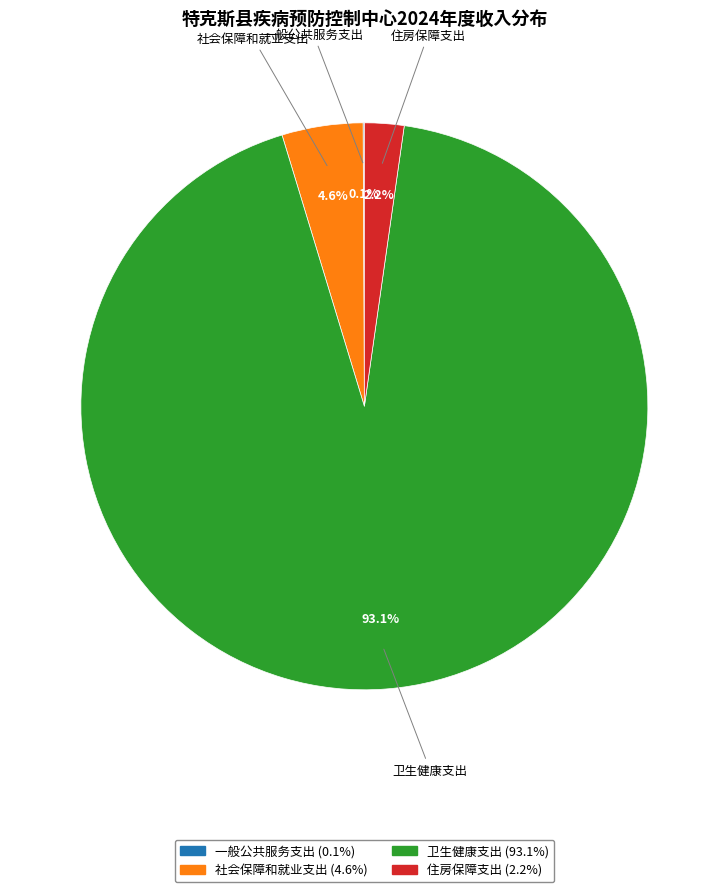

Combined, do 社会保障和就业支出 and 卫生健康支出 account for over 50%?

Yes